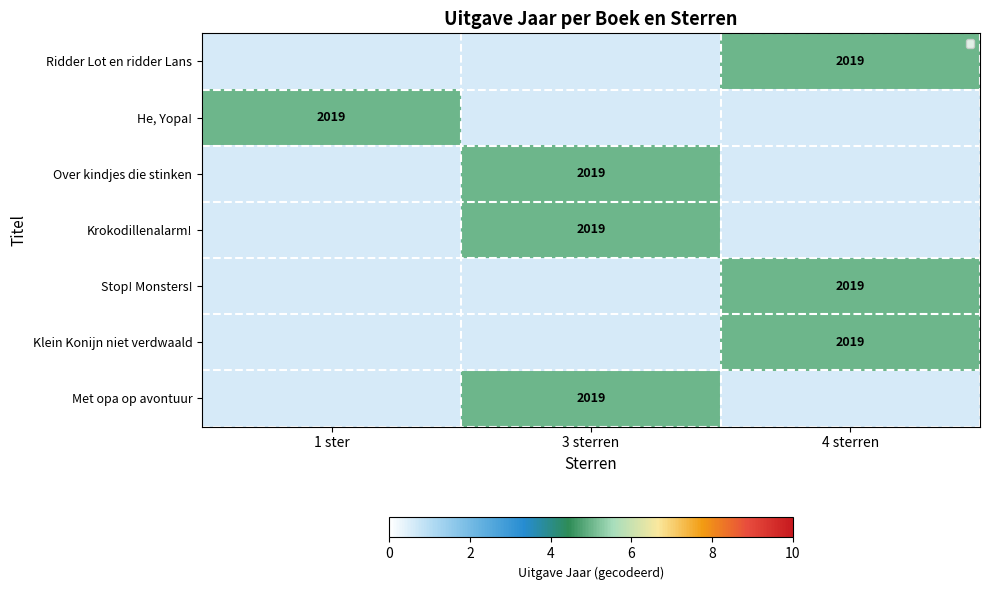

Which category has the highest value across all series?

4 sterren